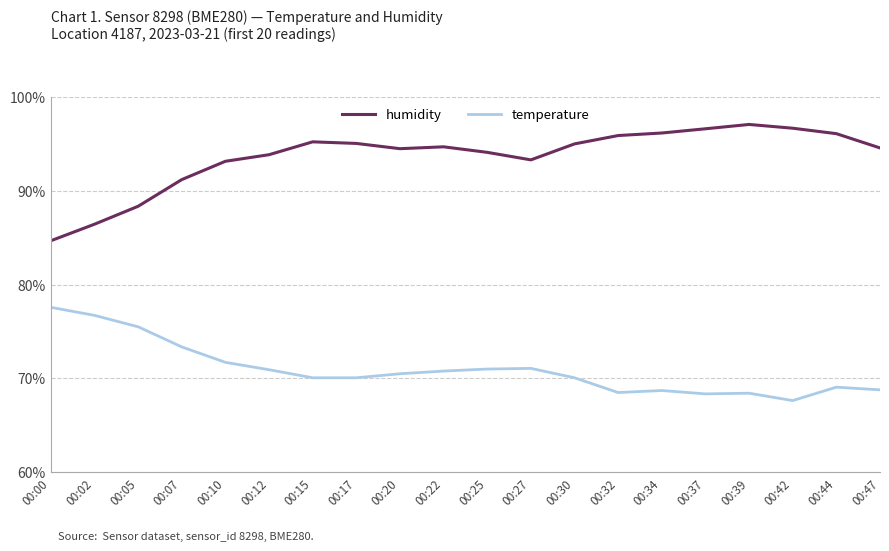

Is the value of temperature at 00:10 greater than the value of humidity at 00:25?

No